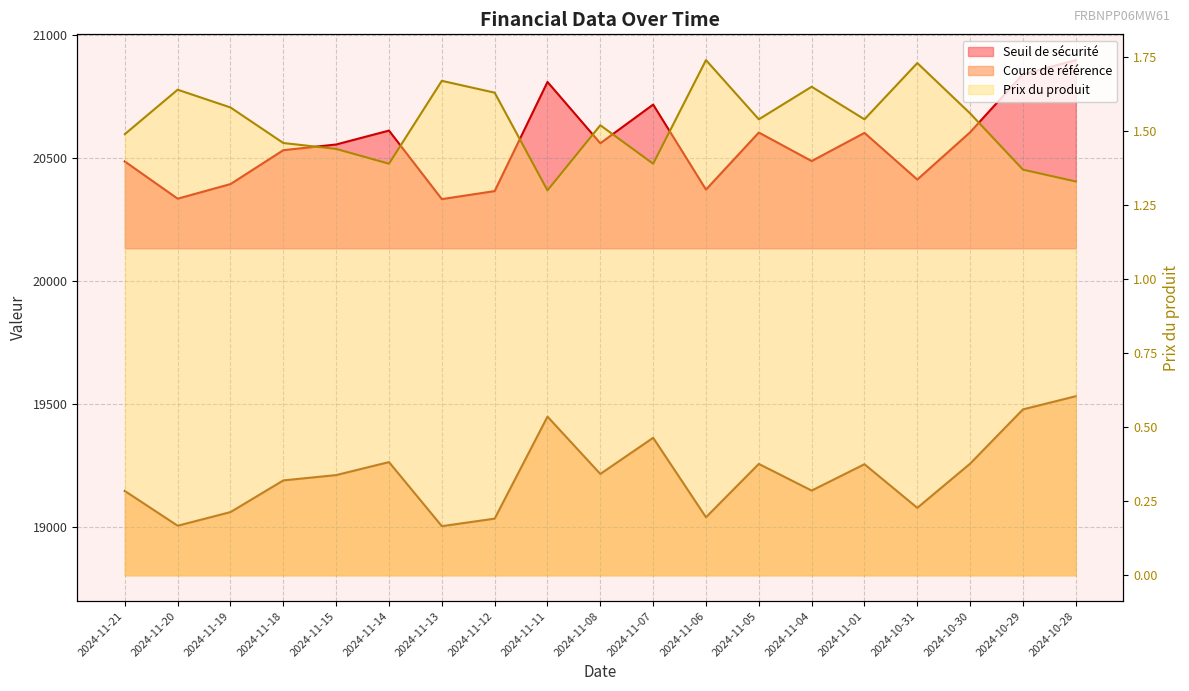

How many categories are shown in the chart?

19